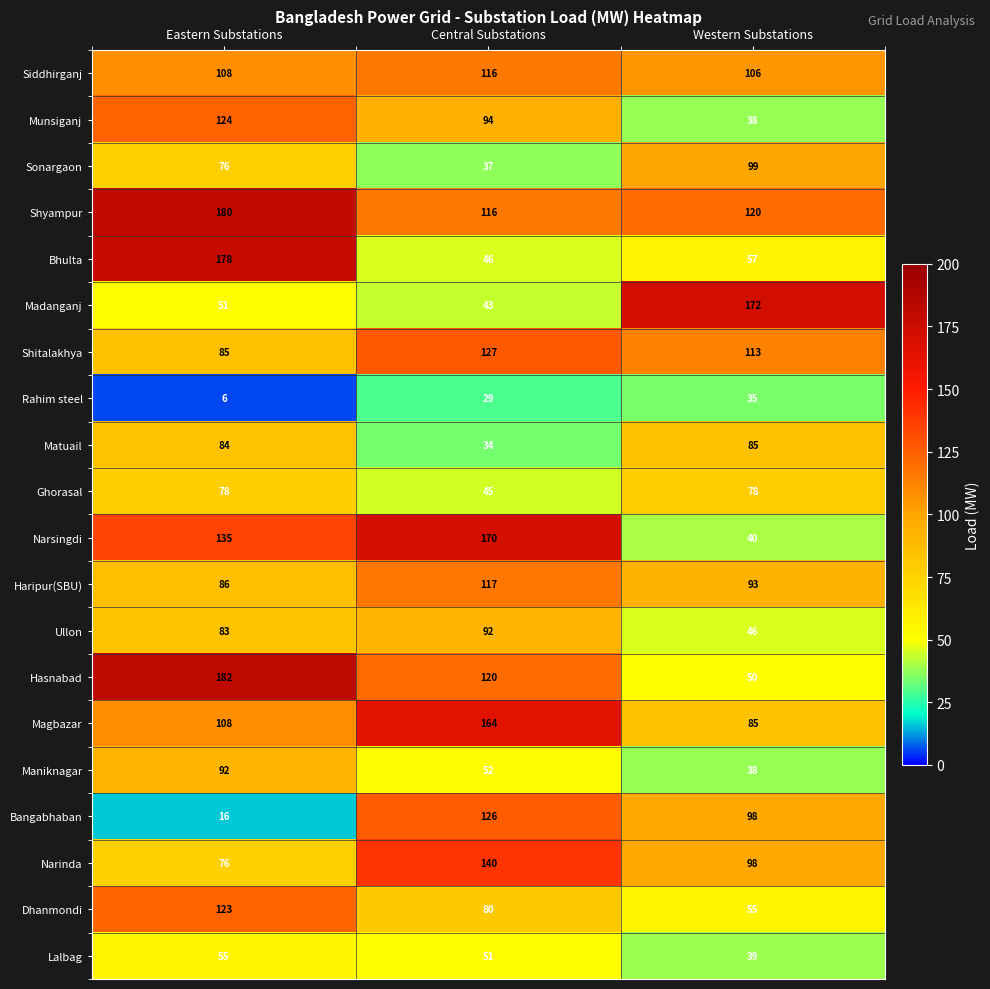

Read the Maniknagar value at Western Substations, to the nearest 5.

40